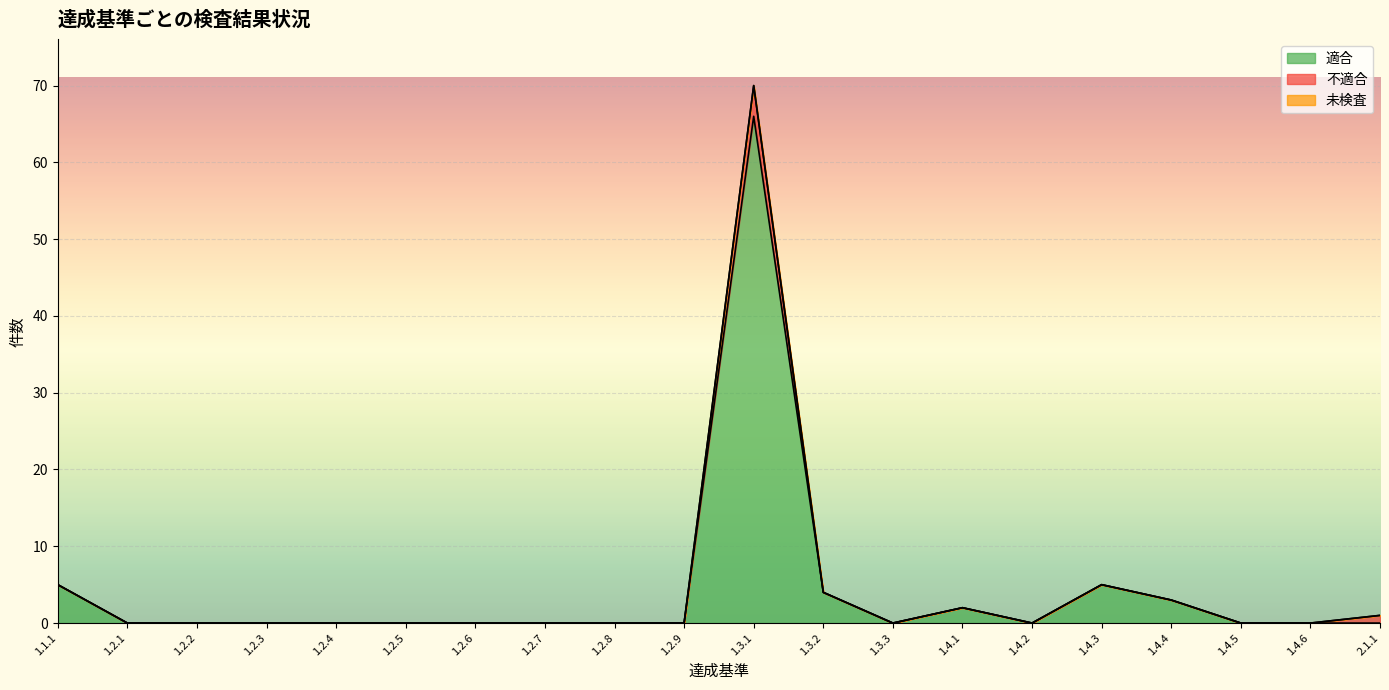

Reading right to left, transcribe all the data shown in this chart.

適合: 0	0	0	3	5	0	2	0	4	66	0	0	0	0	0	0	0	0	0	5
不適合: 1	0	0	0	0	0	0	0	0	4	0	0	0	0	0	0	0	0	0	0
未検査: 0	0	0	0	0	0	0	0	0	0	0	0	0	0	0	0	0	0	0	0